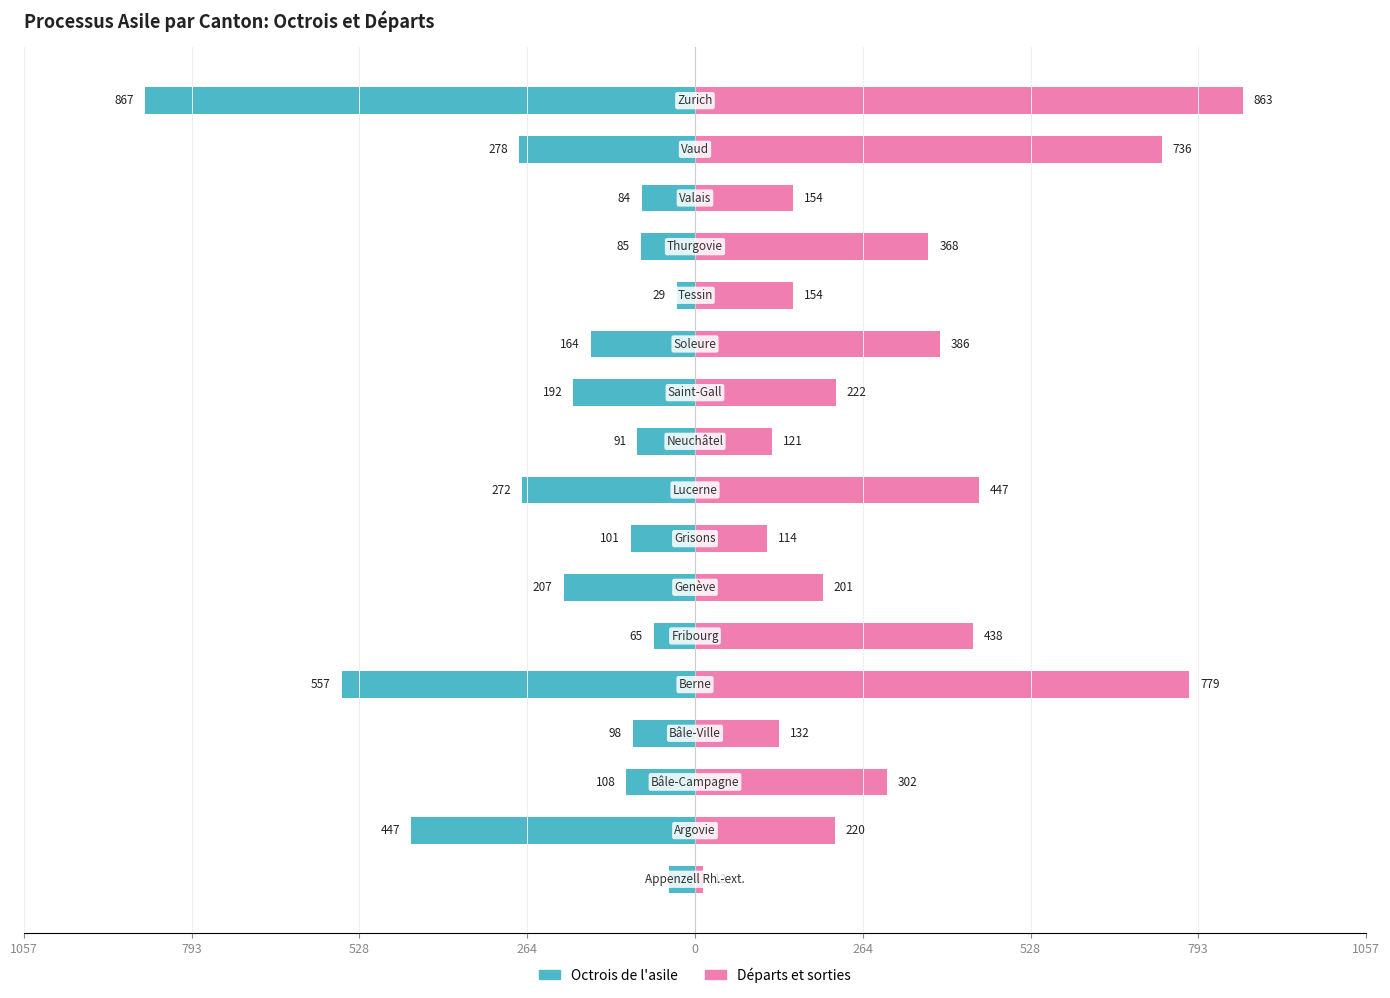

Reading left to right, what are all the values shown in this chart?

Octrois de l'asile: -41	-447	-108	-98	-557	-65	-207	-101	-272	-91	-192	-164	-29	-85	-84	-278	-867
Départs et sorties: 12	220	302	132	779	438	201	114	447	121	222	386	154	368	154	736	863